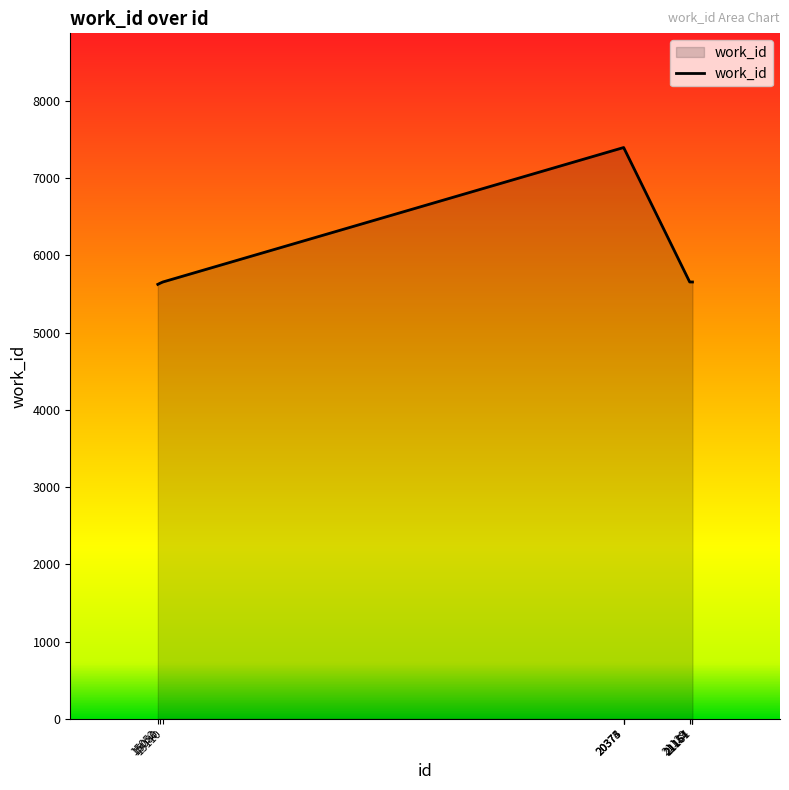

What is the difference between the maximum and minimum values?

1772